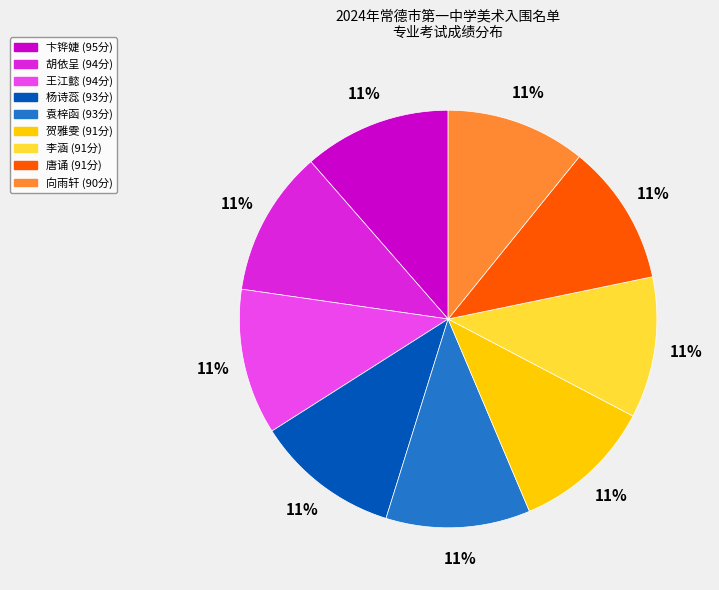

To the nearest percent, what is the average slice percentage?

11%